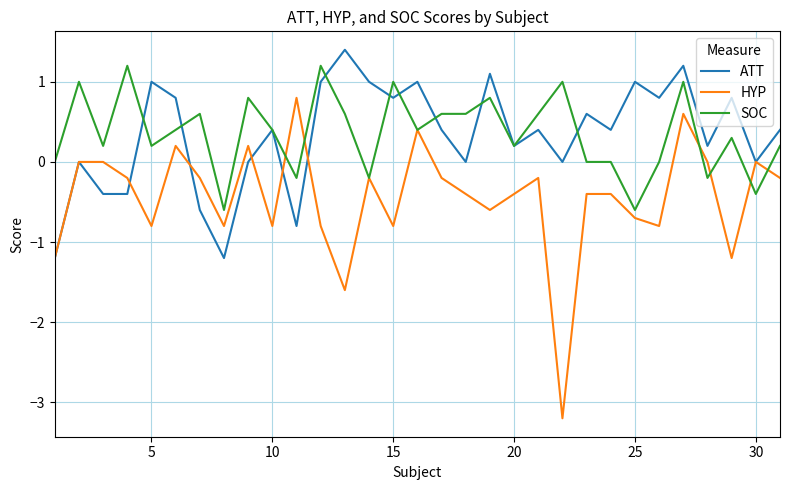

Which series has the widest spread of values?

HYP